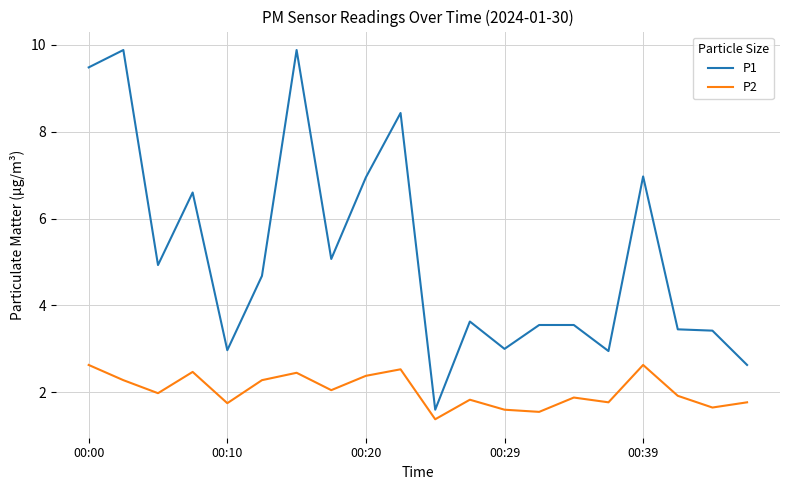

What is the difference between the maximum and minimum values in the P1 series?

8.3